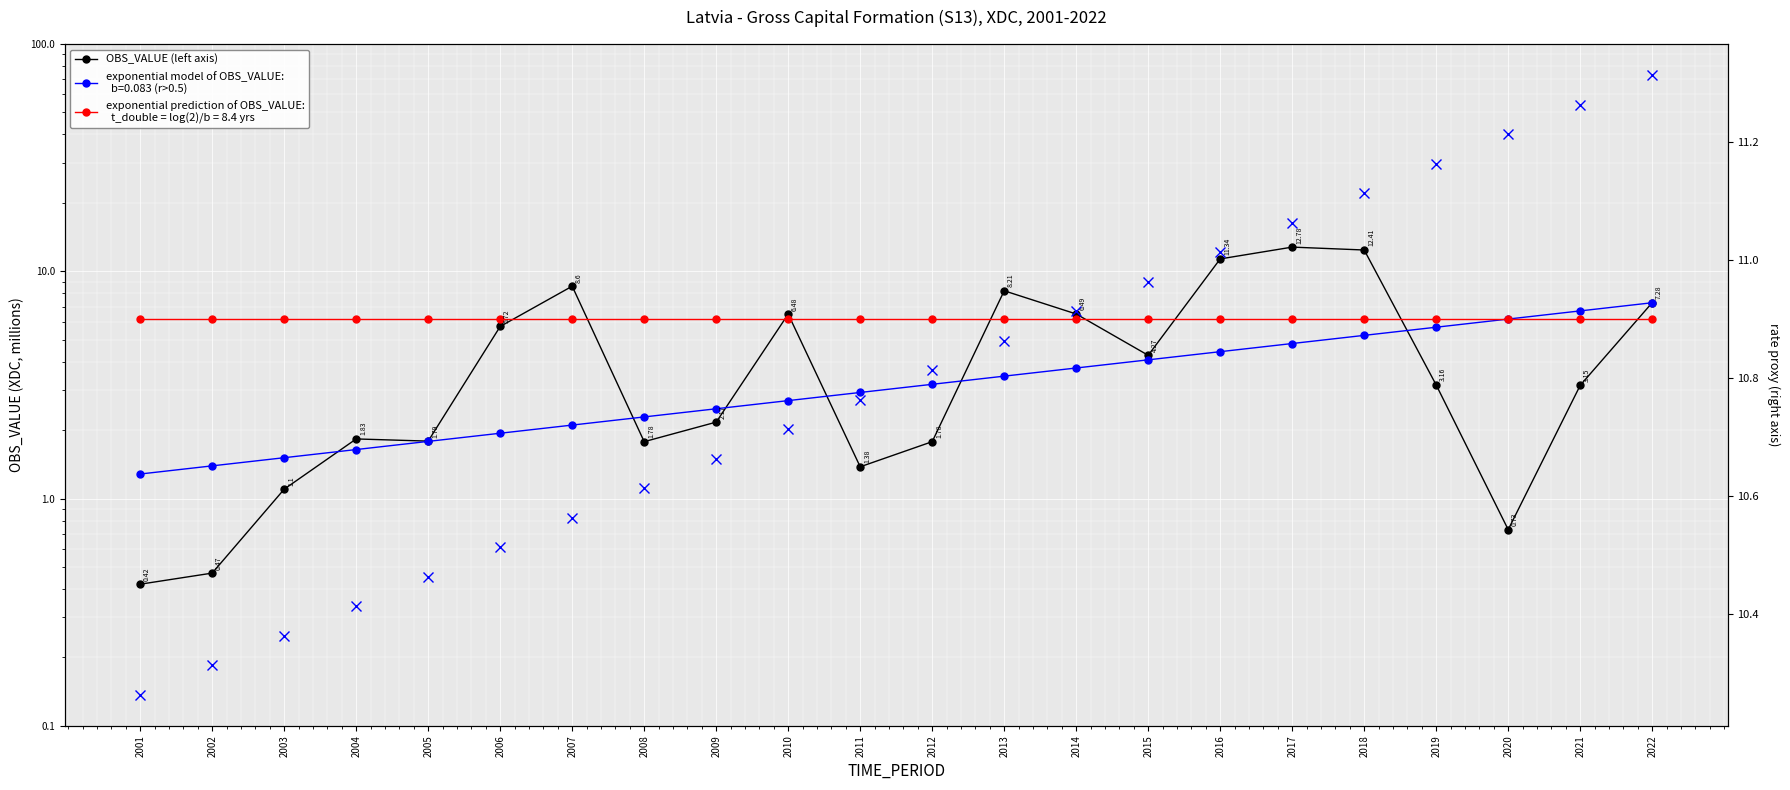

How many intersections are there between OBS_VALUE (left axis) and exponential prediction of OBS_VALUE:?

9